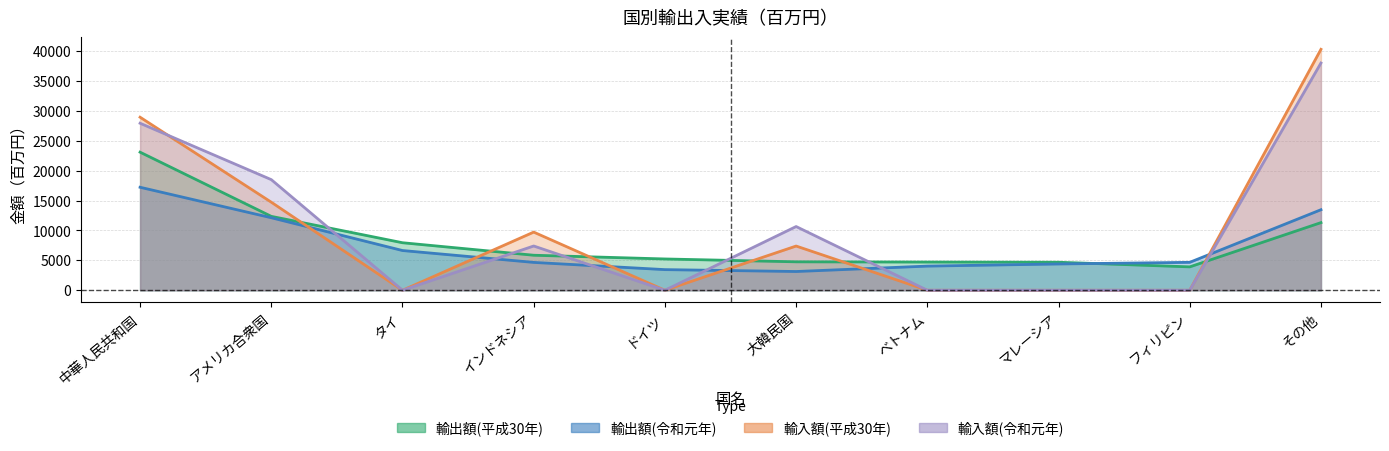

How many lines are shown in the chart?

4